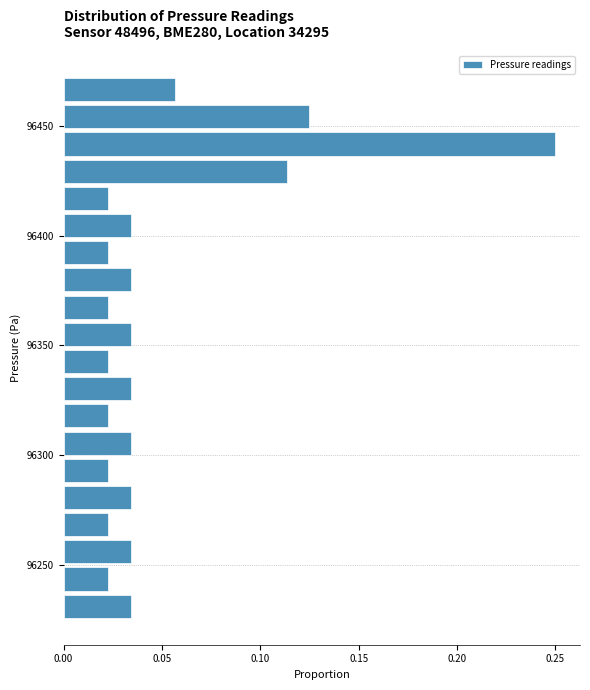

Read against the y-axis, roughly where is the centre of the longest bar?

96440